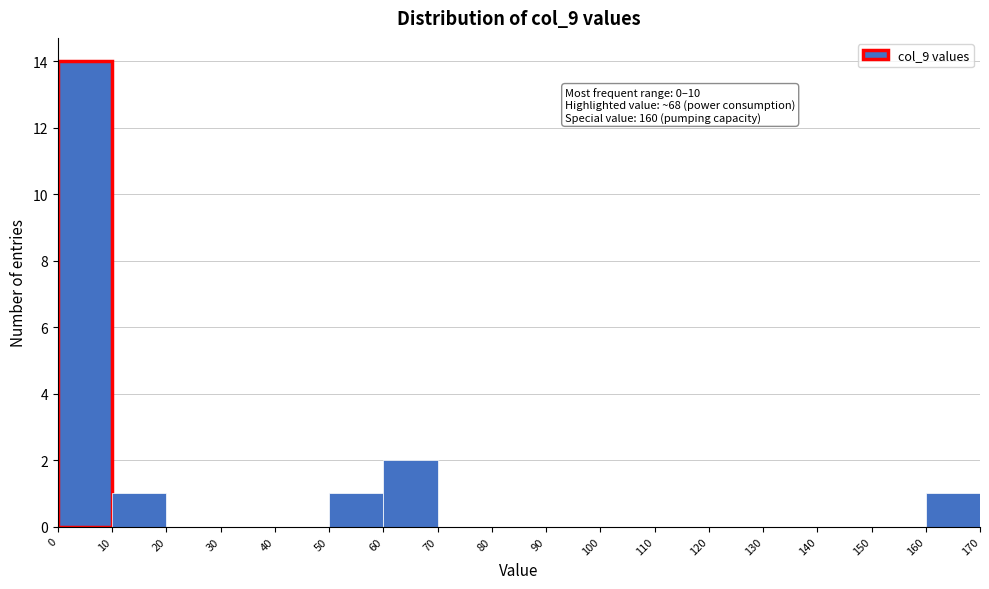

Over which range of the x-axis is the bar tallest?

0 to 10